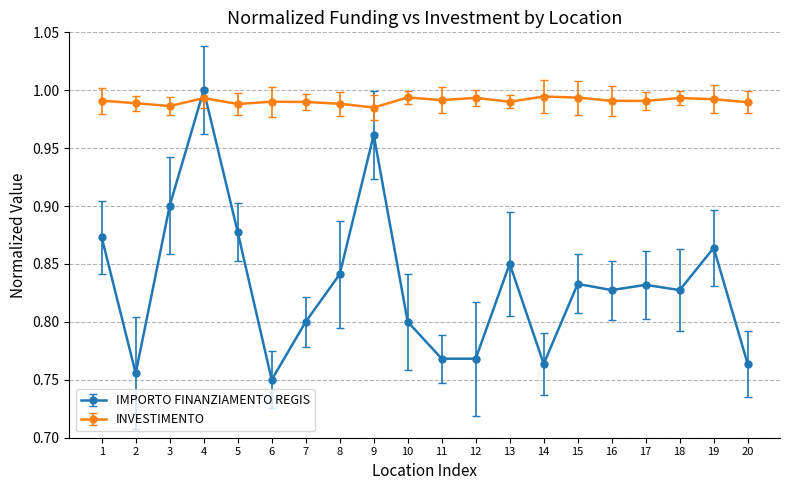

At which category is the sum across all series the highest?

4